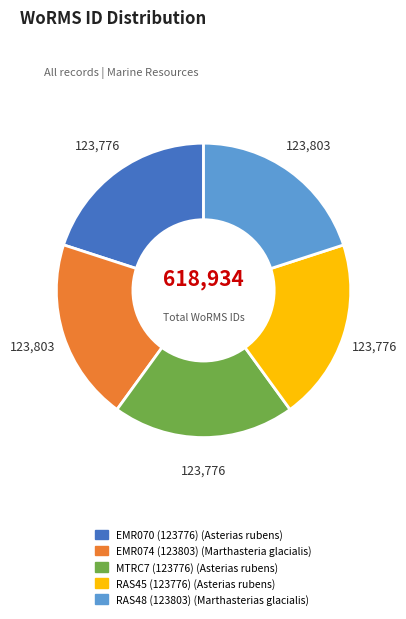

The EMR070 (123776) (Asterias rubens) slice represents 28% of the pie. True or false?

False